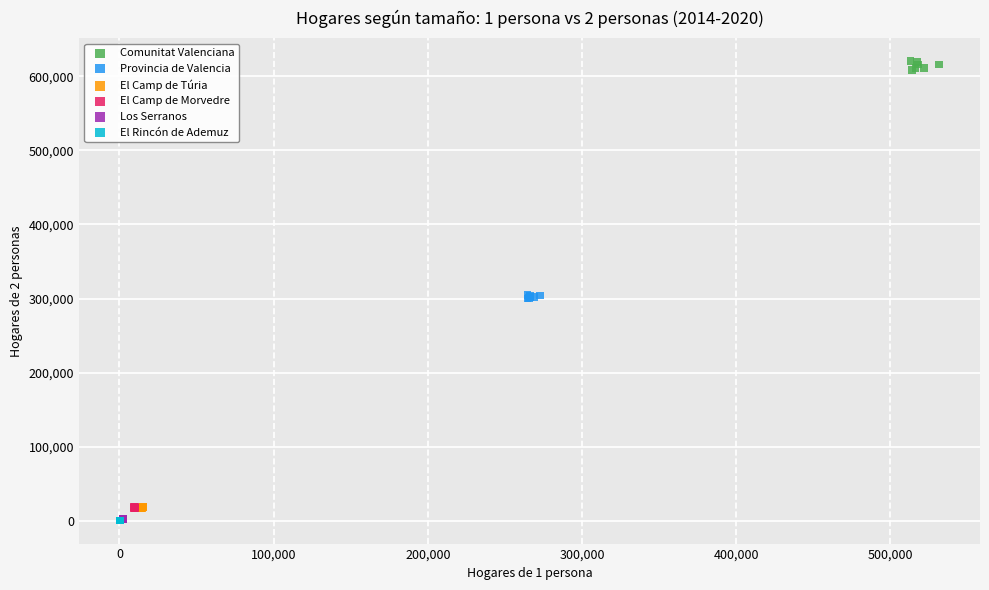

Which series reaches the maximum Y coordinate?

Comunitat Valenciana